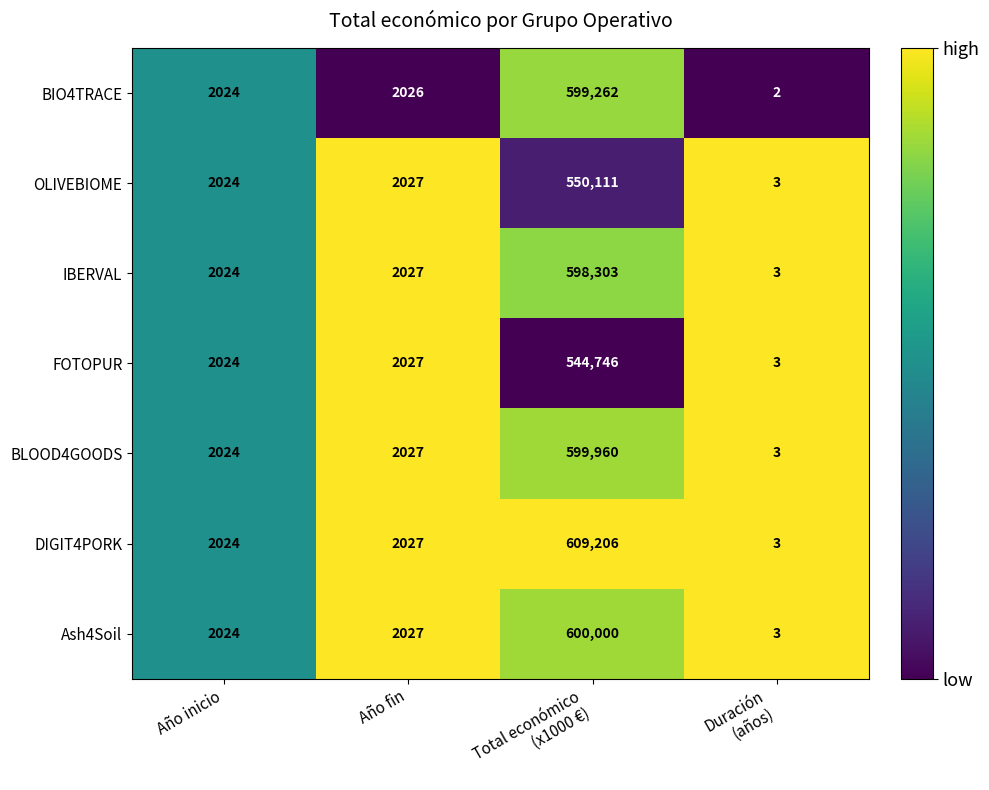

Is the value of FOTOPUR at Año fin greater than the value of OLIVEBIOME at Año inicio?

Yes